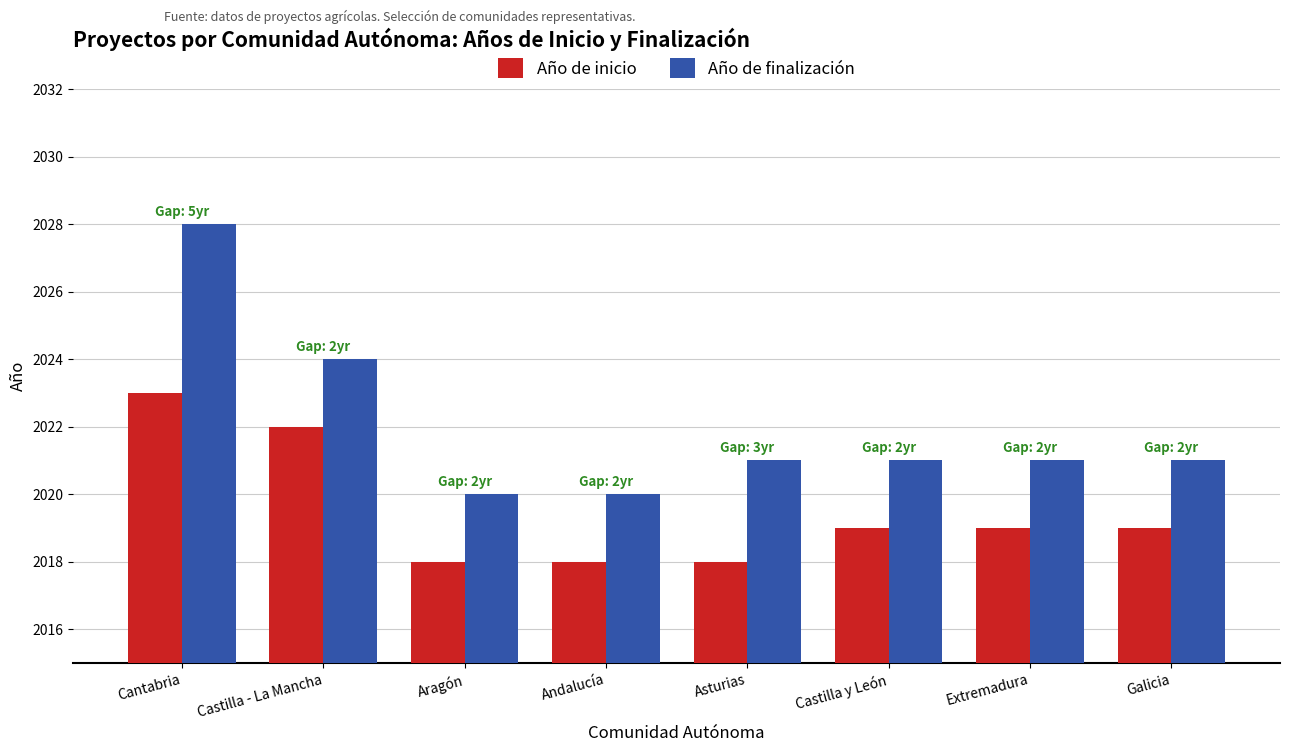

Which series has the largest total across all categories?

Año de finalización